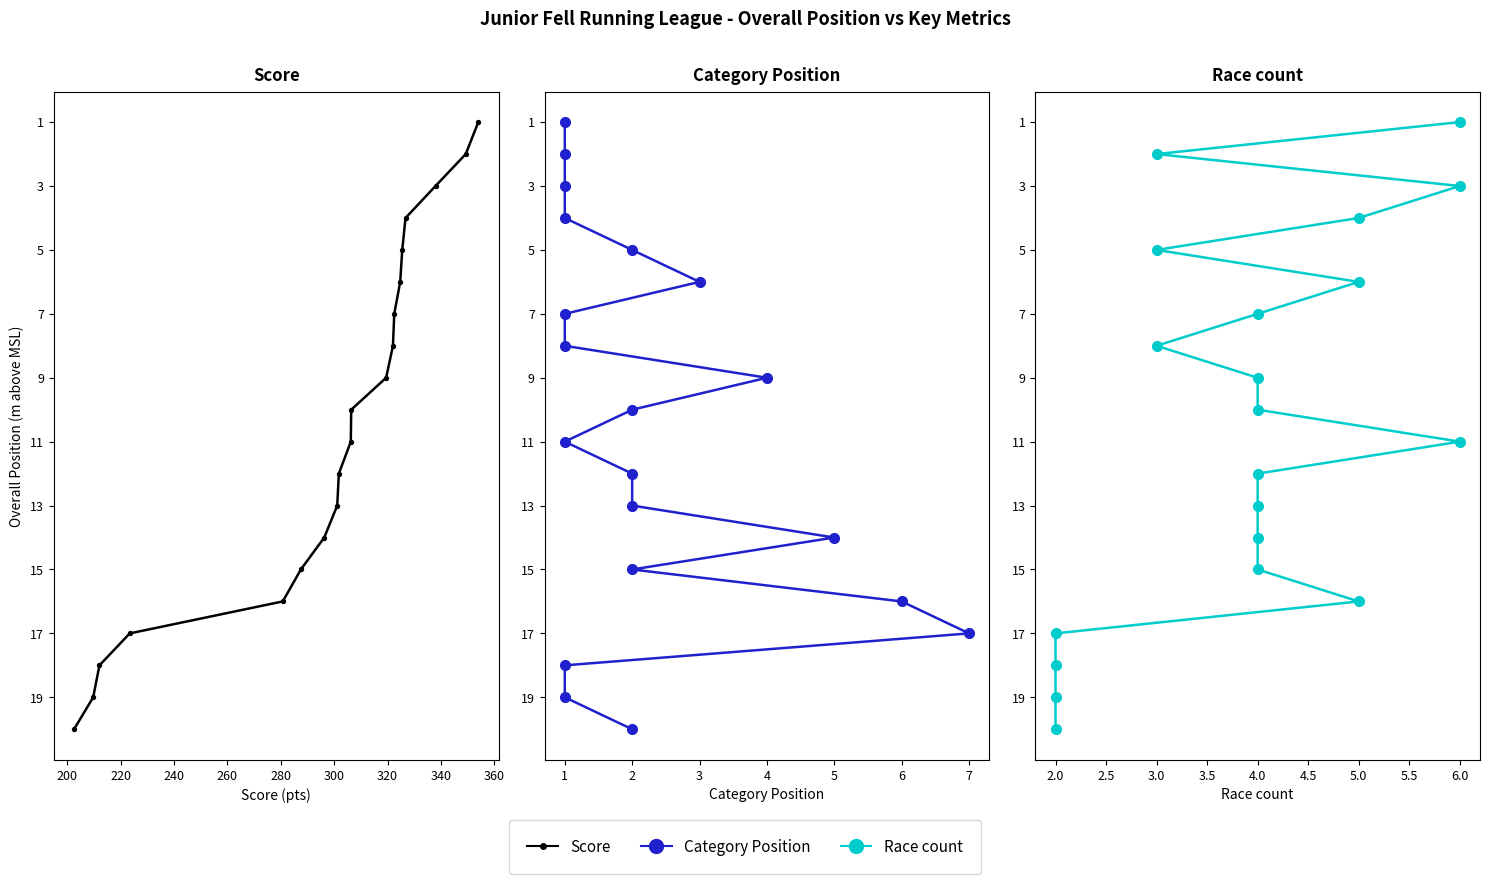

Which series has the widest spread of Y values?

Score